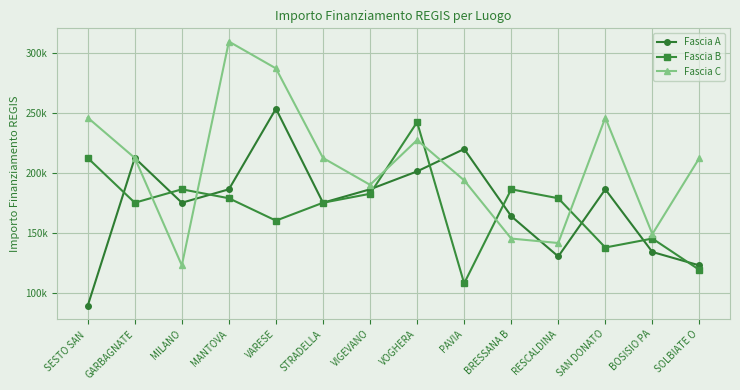

What is the sum of all Fascia A values?

2436683.2